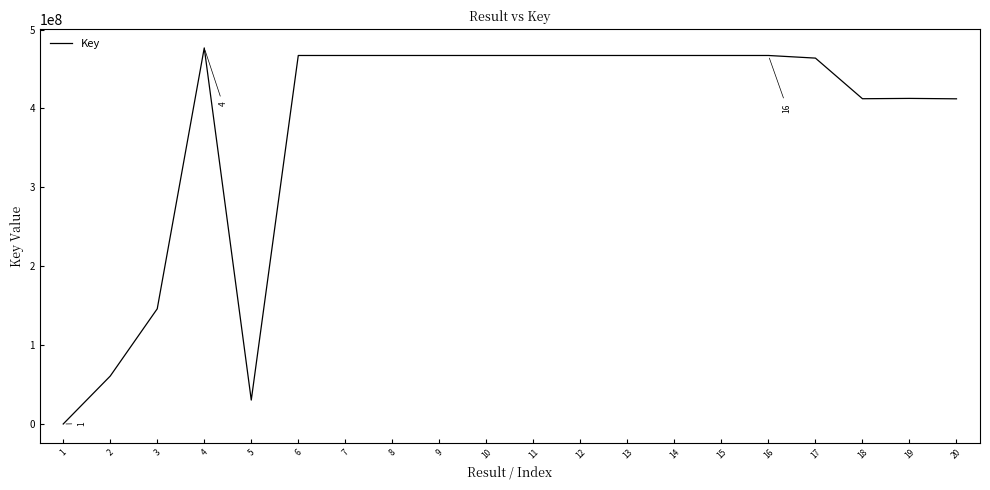

Where does the data first go above 467079684?

4